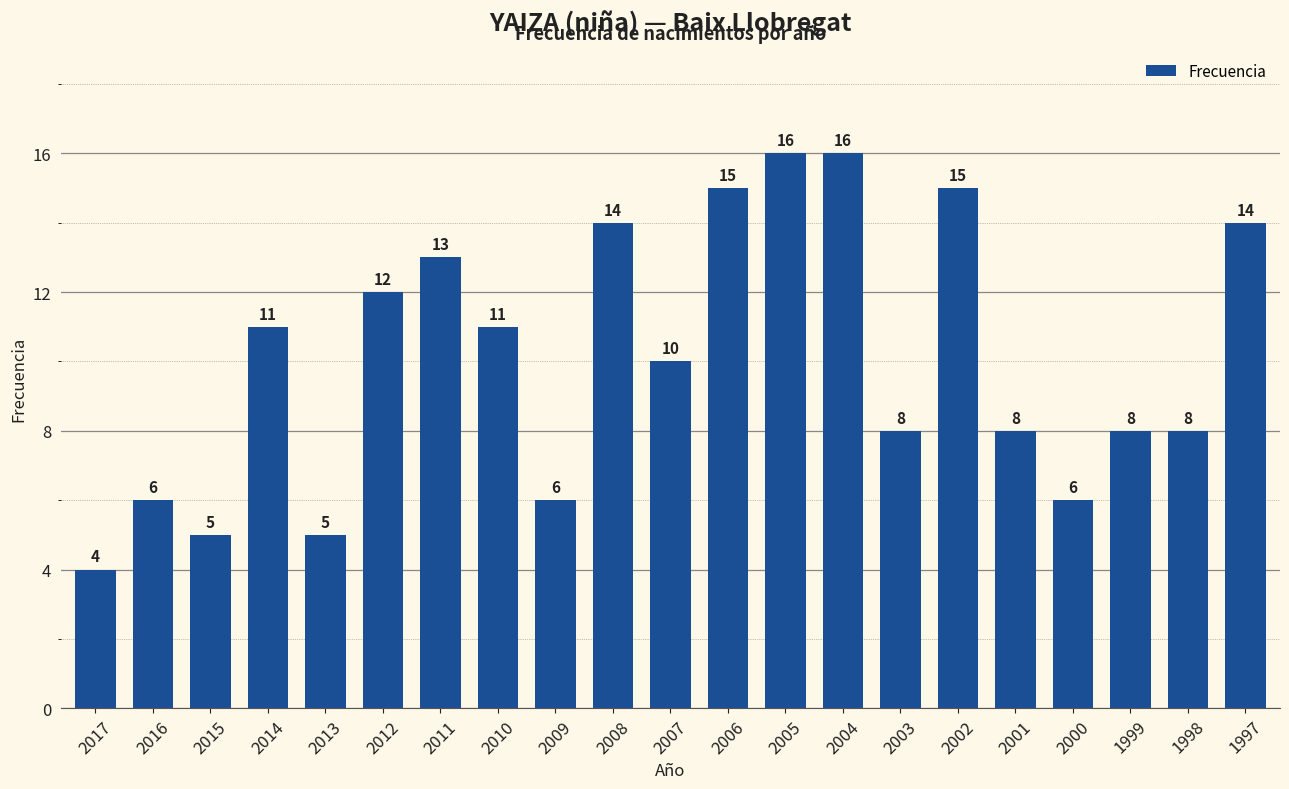

What is the sum of all values?

211